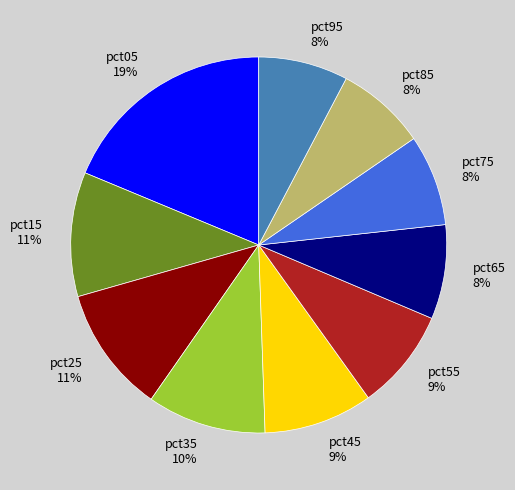

Which slice is the largest?

pct05